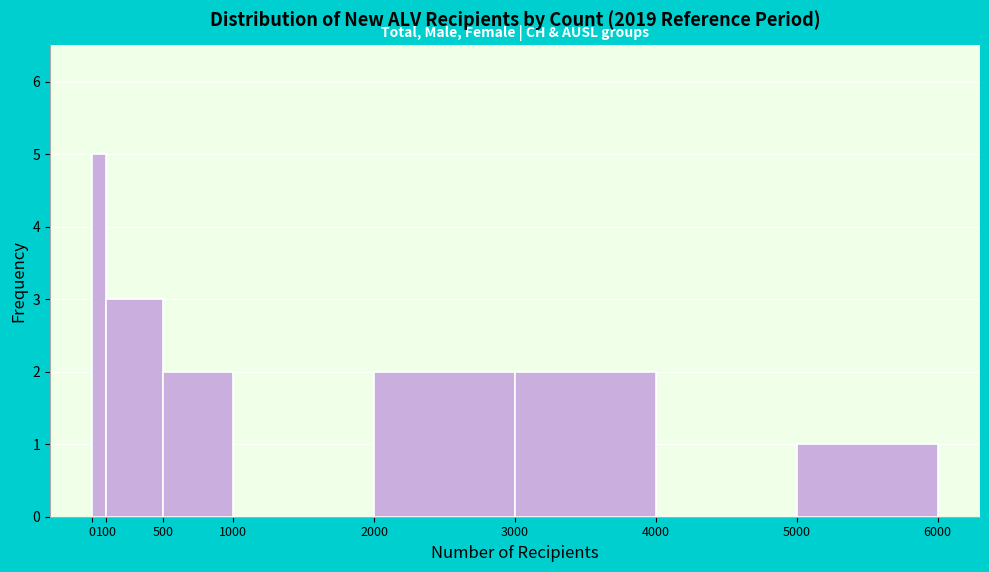

Reading left to right, transcribe this chart: for each bar, give the range it covers on the x-axis and its height. The values are not printed on the chart, so give them approximately, as read against the axis.

0 to 100: 5
100 to 500: 3
500 to 1000: 2
1000 to 2000: 0
2000 to 3000: 2
3000 to 4000: 2
4000 to 5000: 0
5000 to 6000: 1